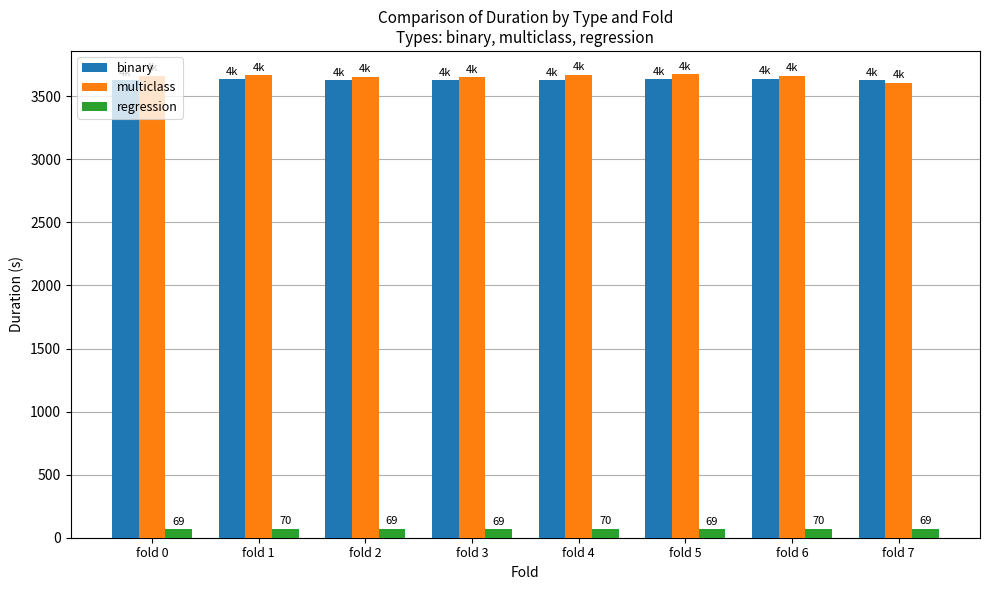

At how many categories does at least one series exceed 1986?

8